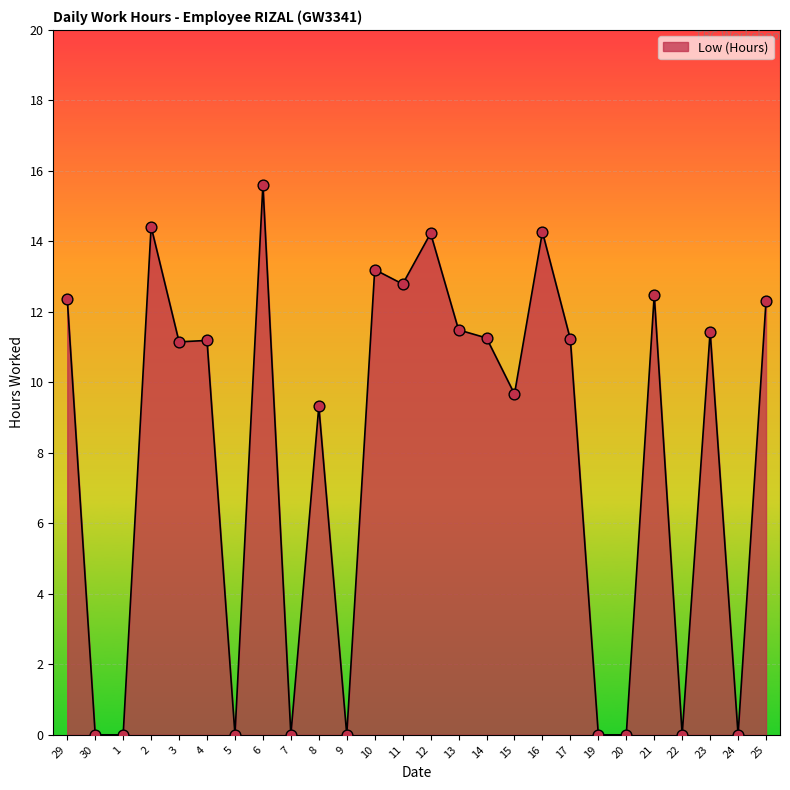

What is the change in value from 11 to 24?

-12.8